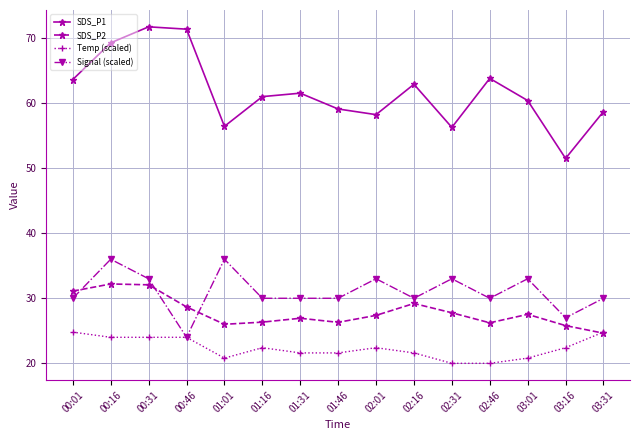

List the series in order of their peak value, highest first.

SDS_P1, Signal (scaled), SDS_P2, Temp (scaled)